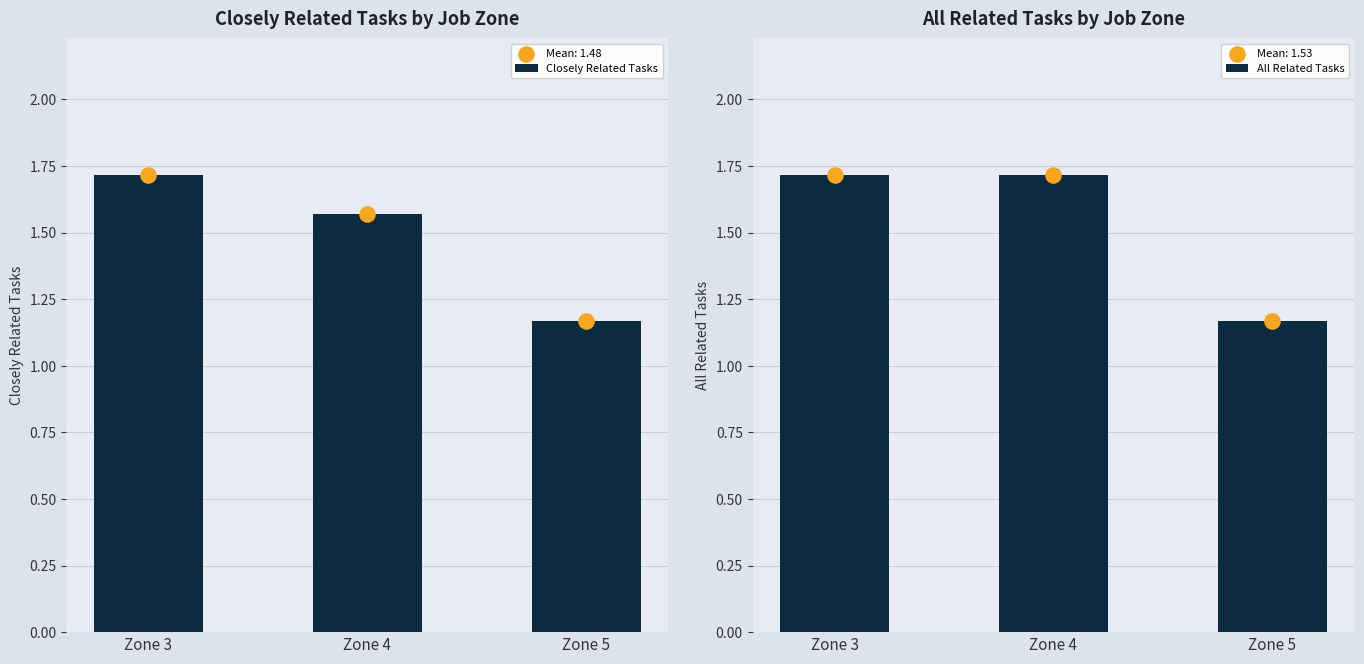

Is the value of All Related Tasks at Zone 5 greater than the value of Closely Related Tasks at Zone 5?

No